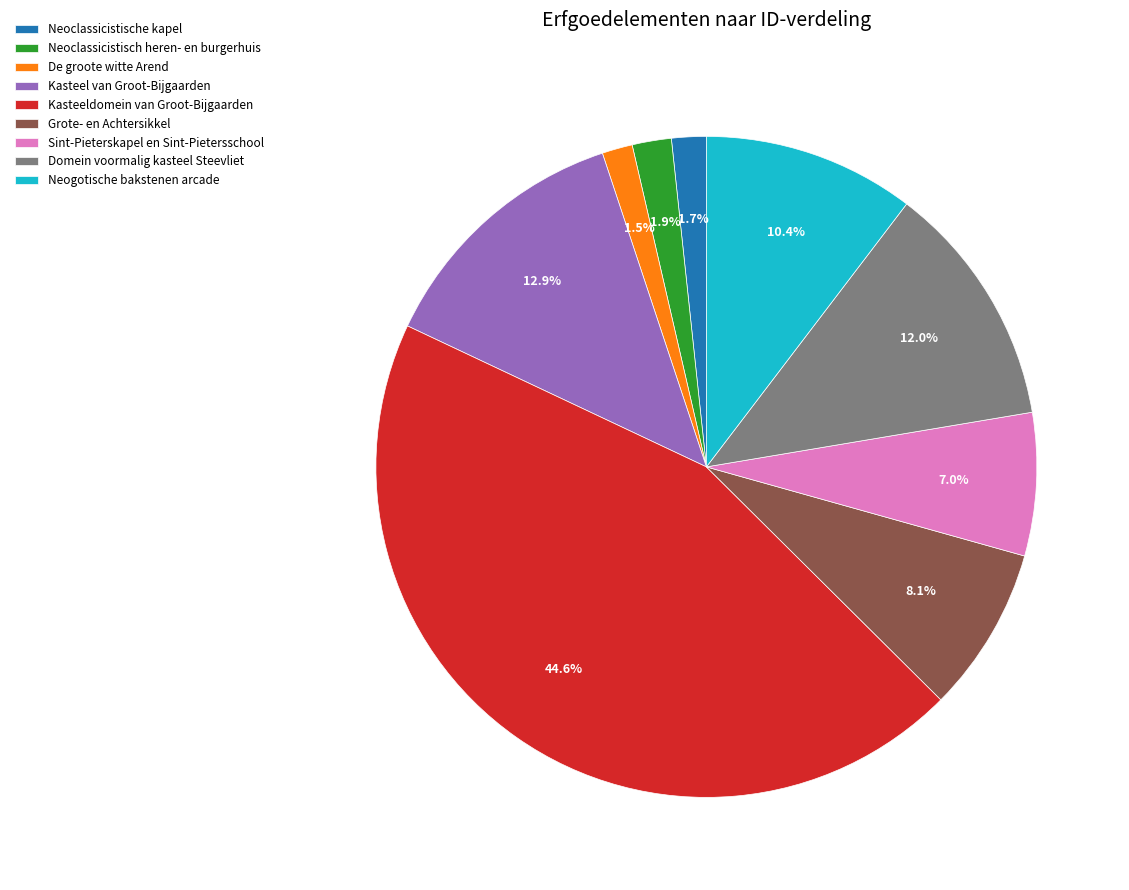

True or false: Kasteel van Groot-Bijgaarden accounts for 13% of the total.

True